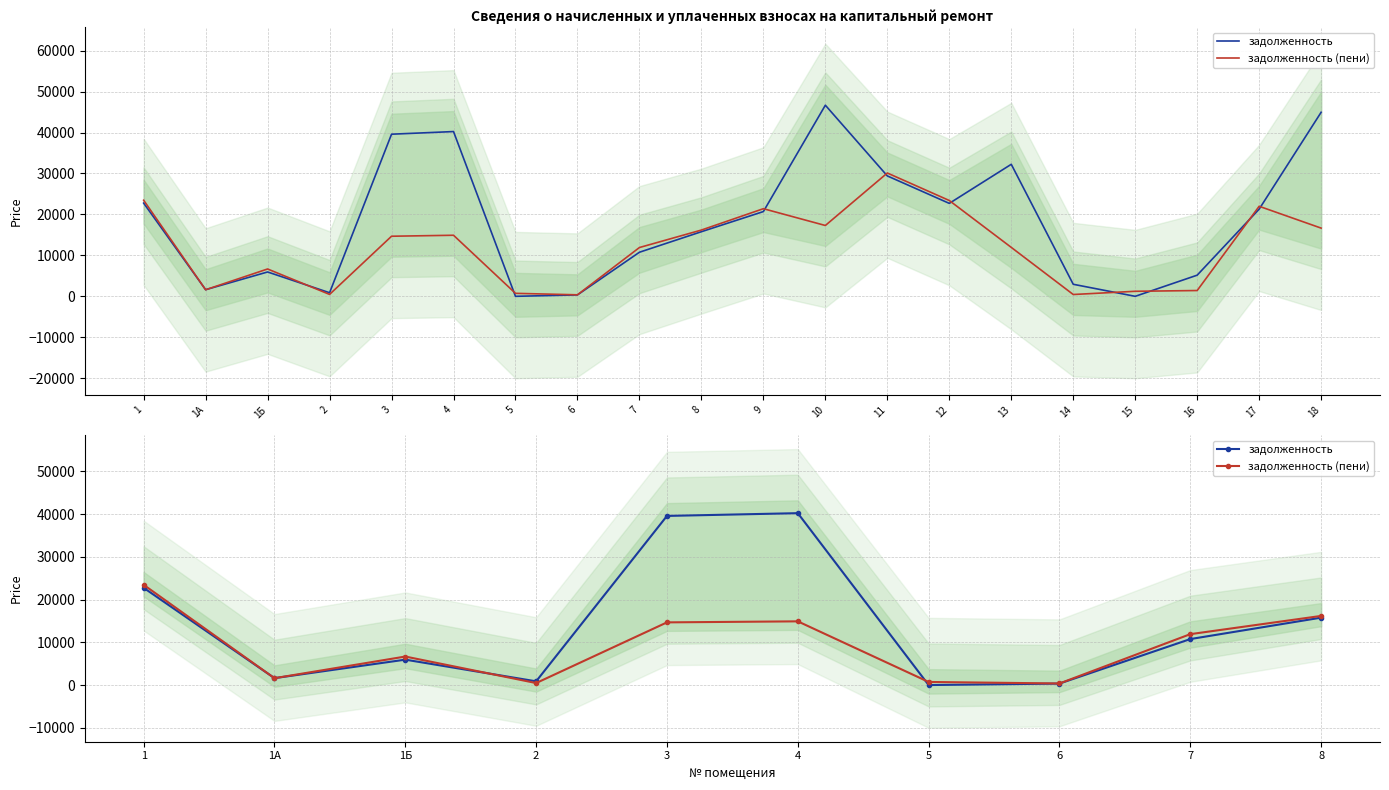

What position from the right is 5?

4